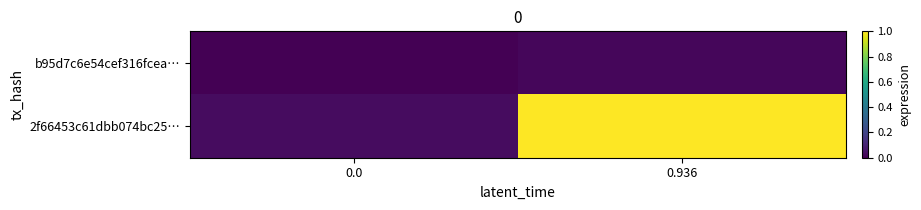

Reading left to right, extract all data points from this chart.

b95d7c6e54cef316fcea…: 0.0=0.0	0.936=0.0
2f66453c61dbb074bc25…: 0.0=0.0	0.936=1.0